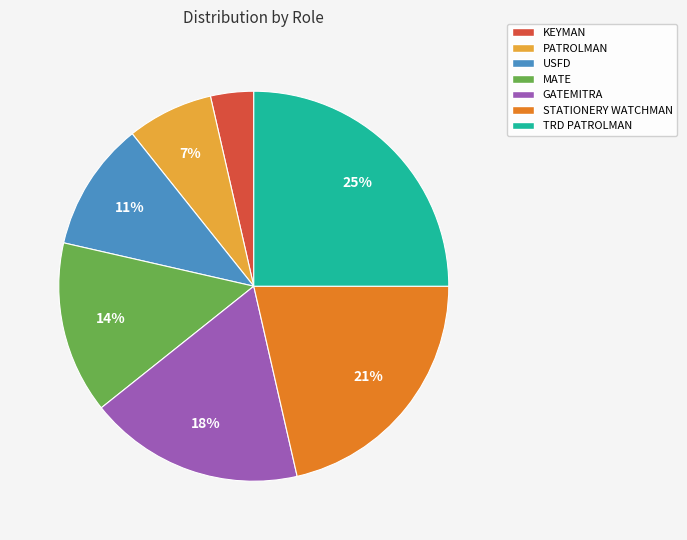

Between USFD and STATIONERY WATCHMAN, which is larger?

STATIONERY WATCHMAN